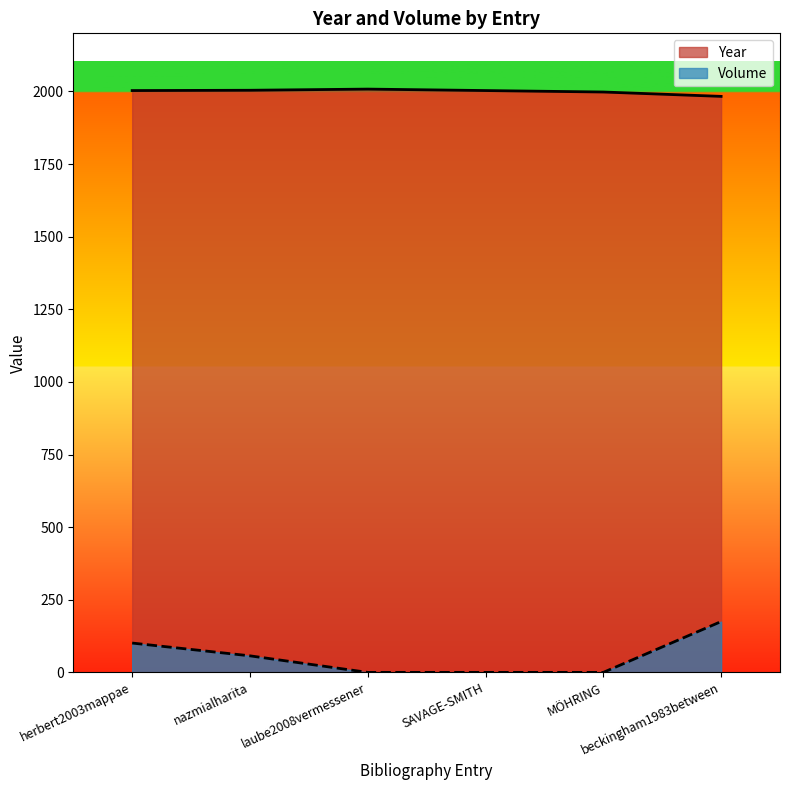

Which series has the largest total across all categories?

Year